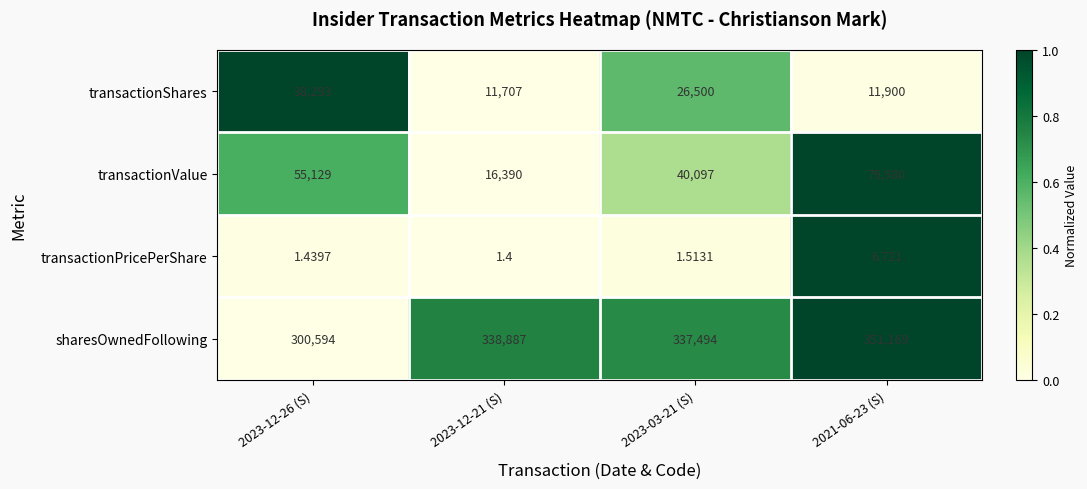

Rank the series at 2023-12-21 (S) from lowest to highest value.

transactionPricePerShare, transactionShares, transactionValue, sharesOwnedFollowing